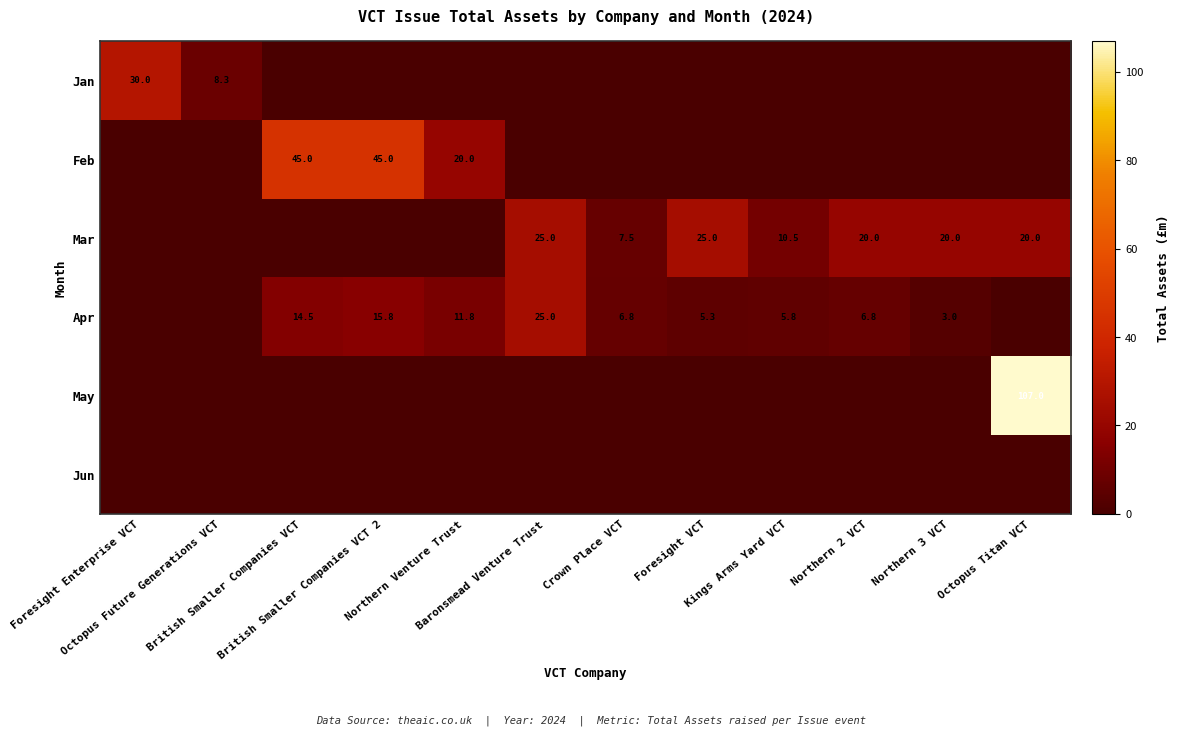

What is the maximum value for Mar?

25.0